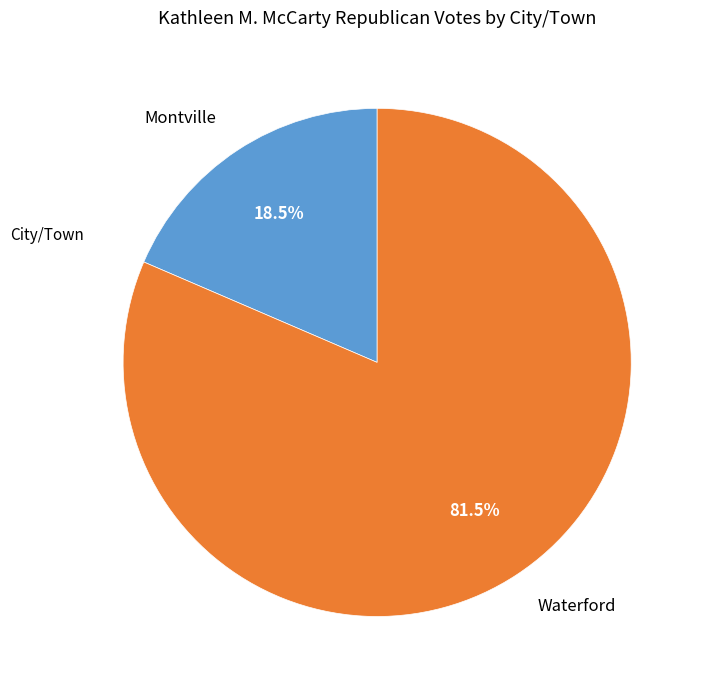

What is the ratio of the value at Montville to the value at Waterford?

0.2